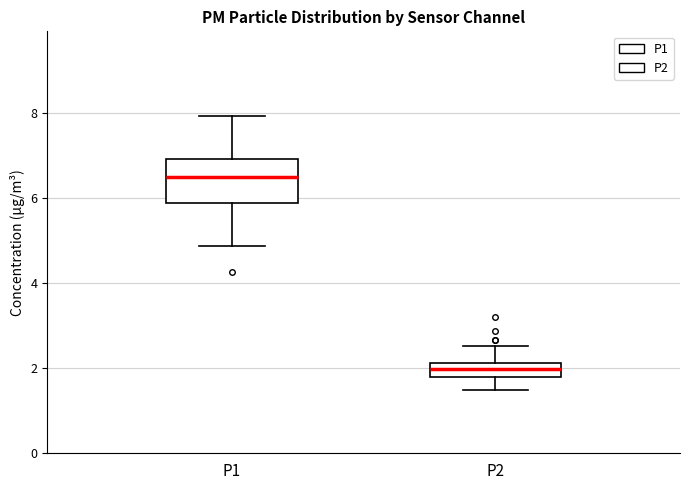

Where is the lower edge of the box for P1 on the y-axis? The values are not printed on the chart, so give them approximately, as read against the axis.

5.8